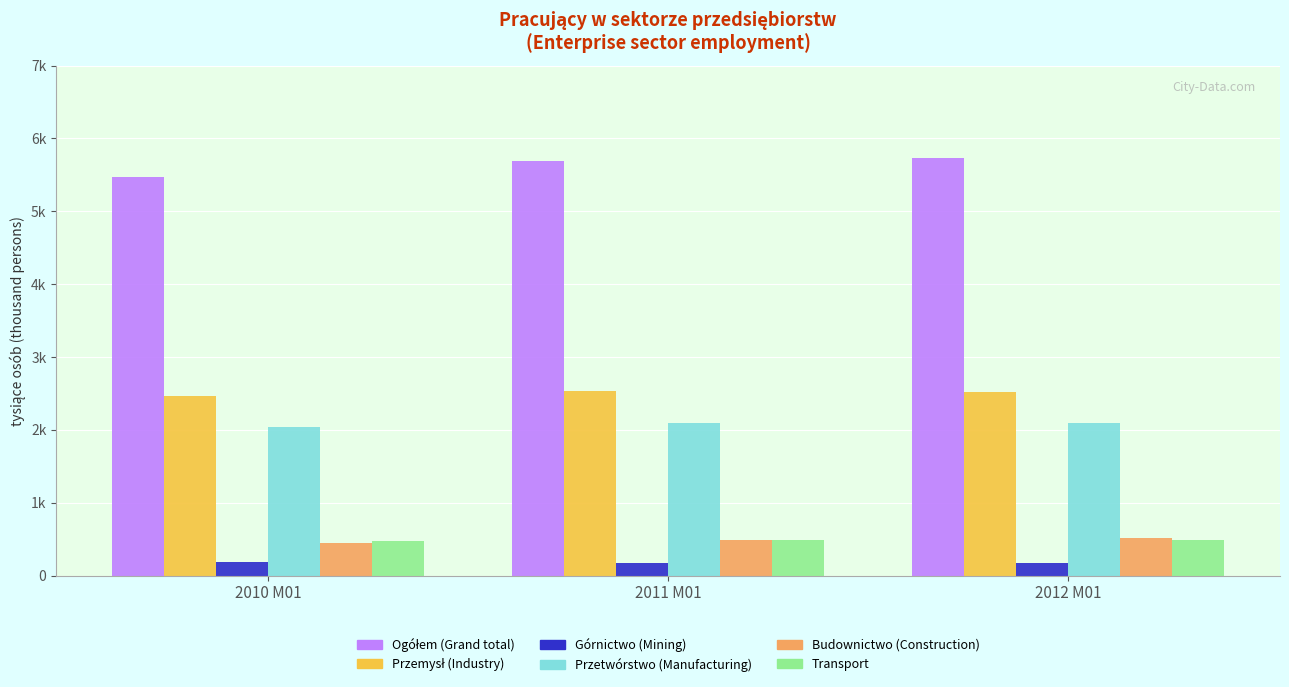

Count the number of data series in this chart.

6